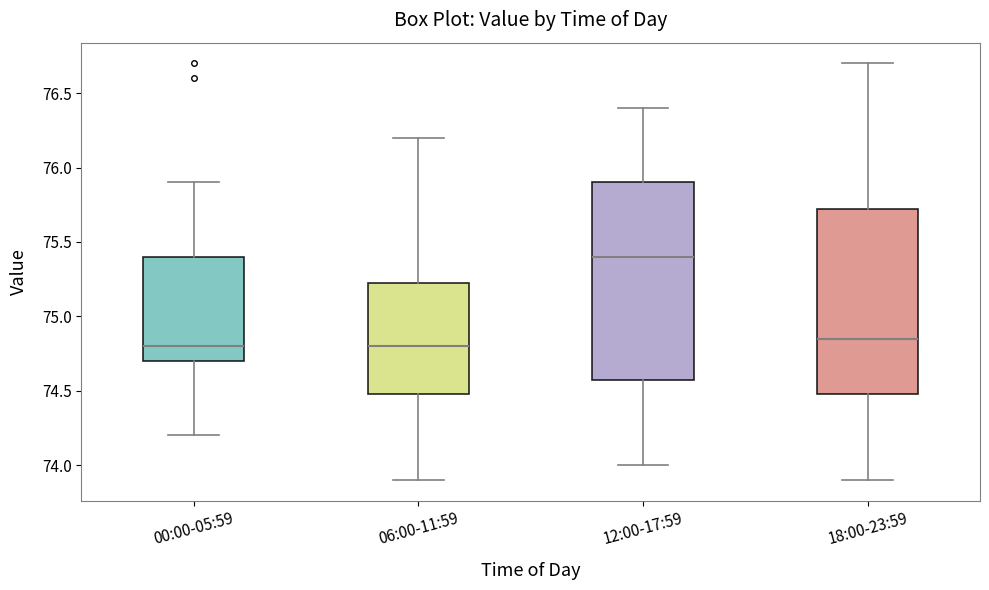

Where does the median line of the box for 00:00-05:59 sit on the y-axis? The values are not printed on the chart, so give them approximately, as read against the axis.

74.80